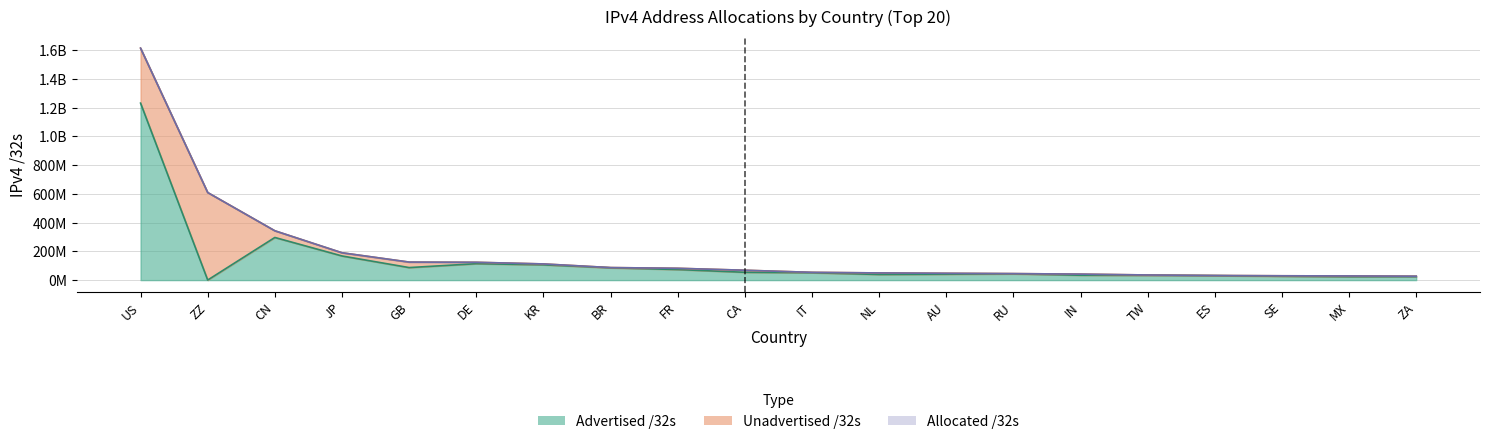

What is the difference between the maximum and minimum values in the Allocated /32s series?

1586666080